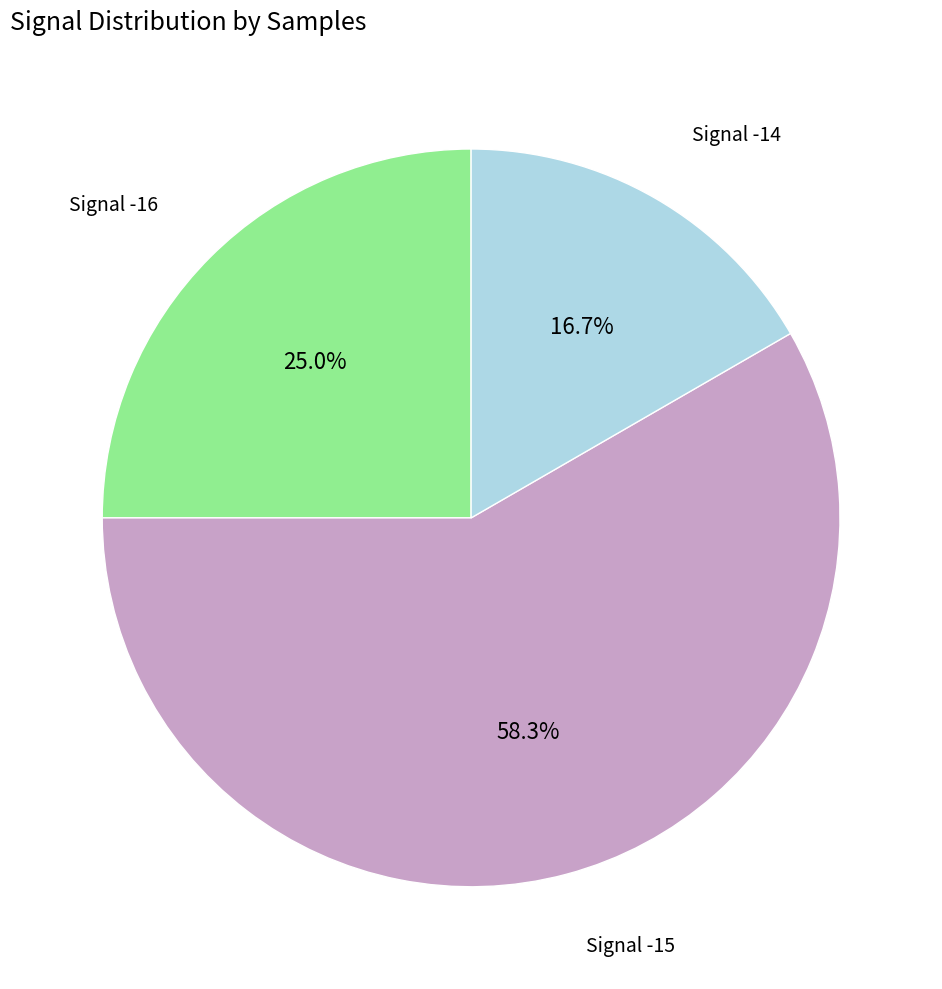

Is there a majority slice in this chart?

Yes